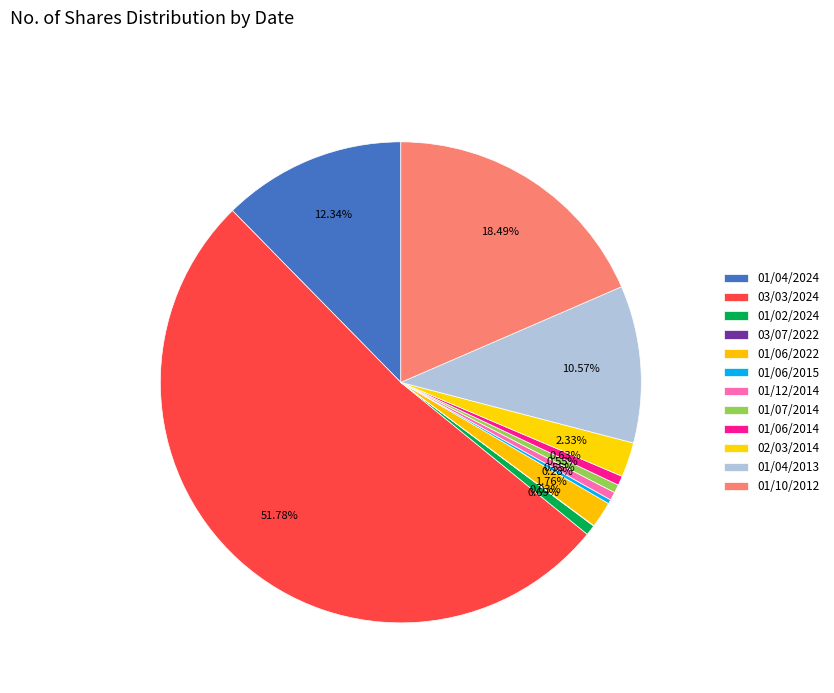

Approximately how many times larger is the value at 01/04/2024 compared to 01/06/2015?

44.5